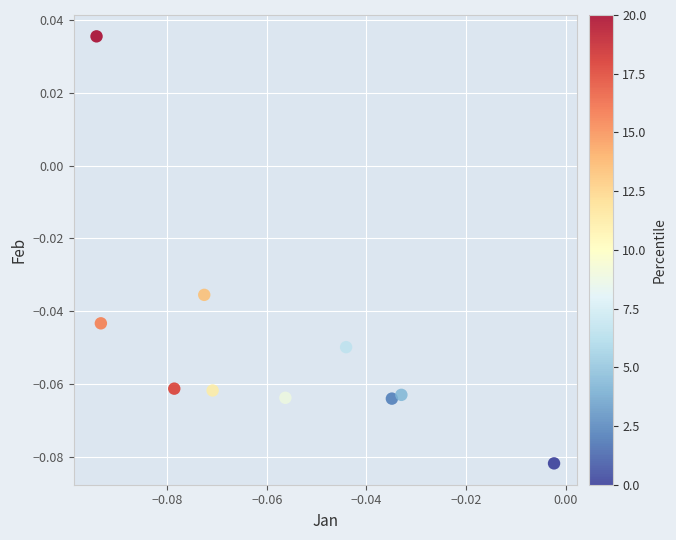

Count the number of points in this scatter plot.

10